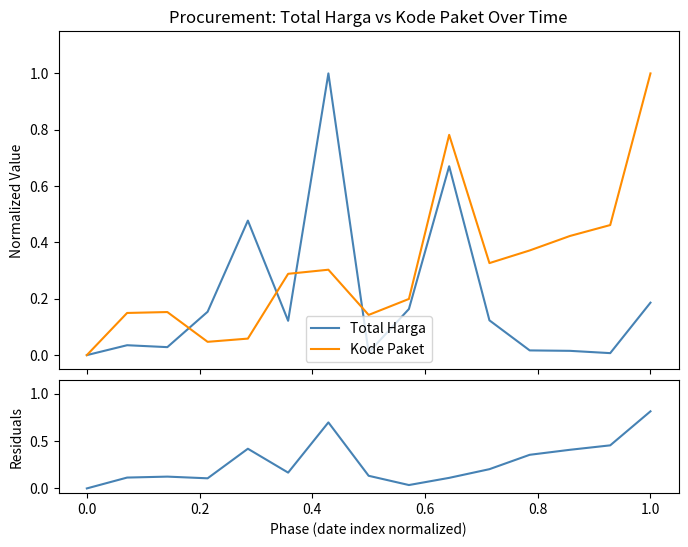

What is the difference between the maximum and minimum values in the Total Harga series?

1.0